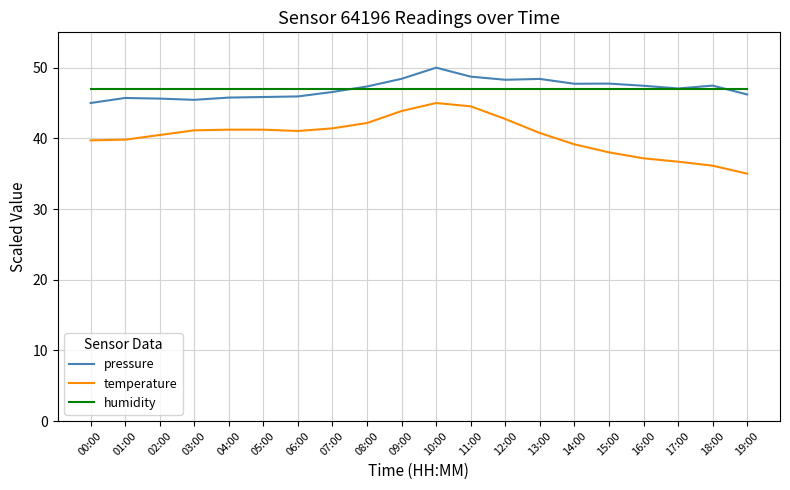

True or false: pressure and temperature cross at least once.

False